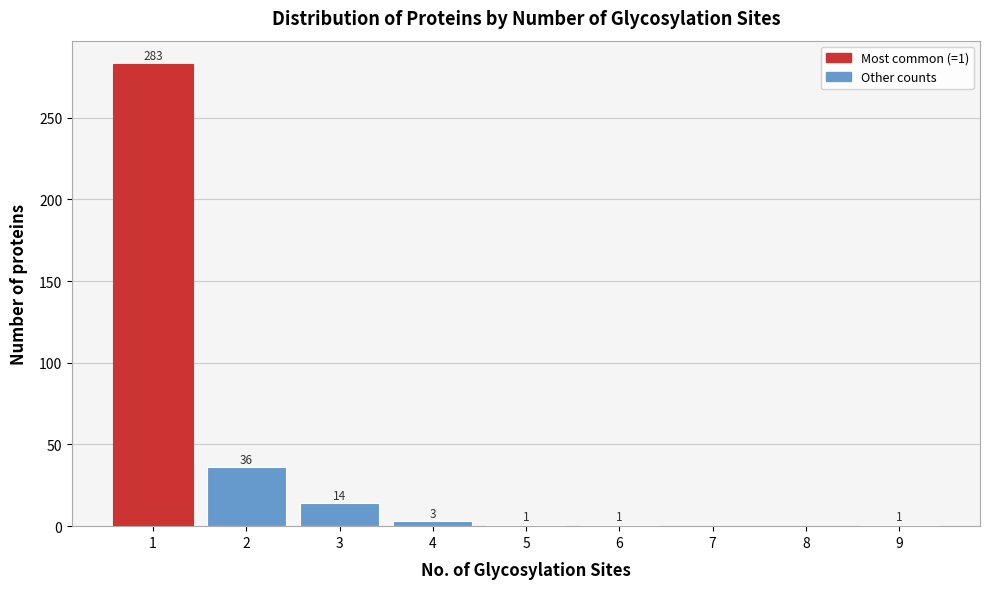

Over which range of the x-axis is the bar tallest?

0.5 to 1.5